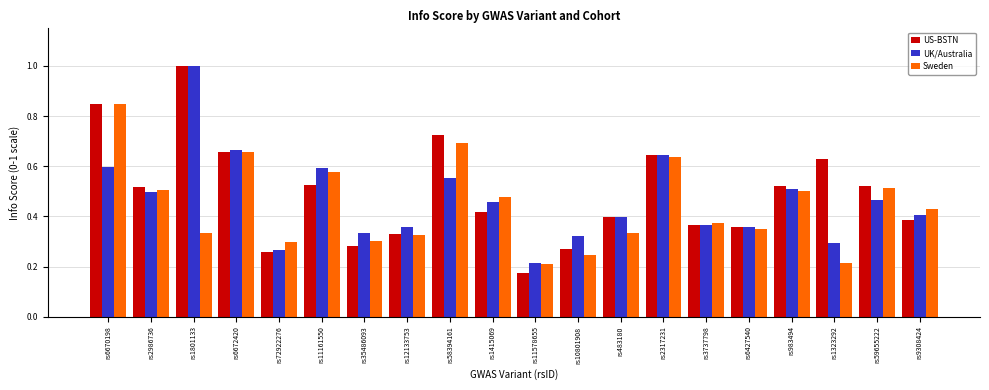

Does the chart contain stacked bars?

No